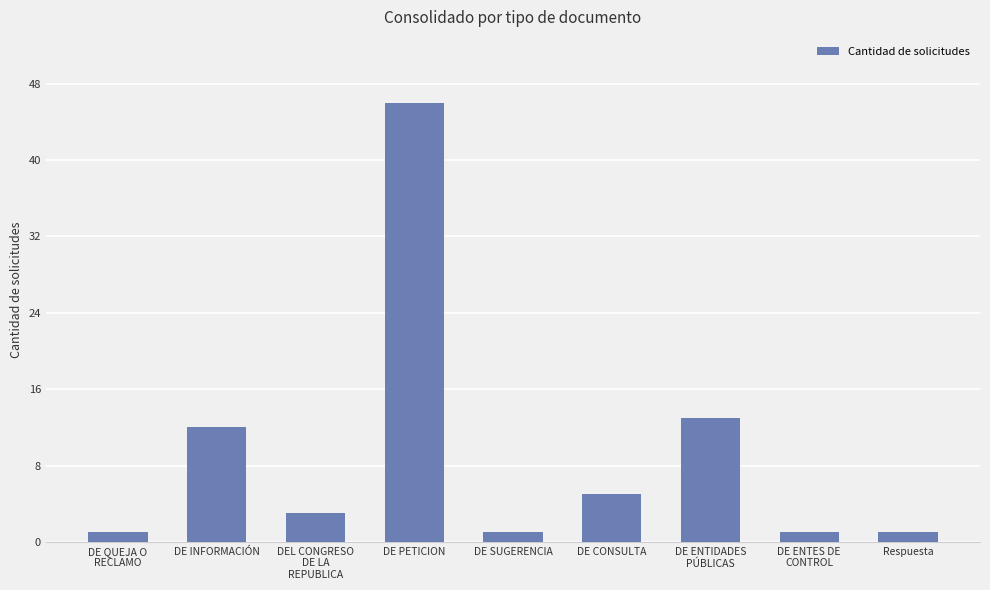

What is the value of the 6th bar from the left?

5